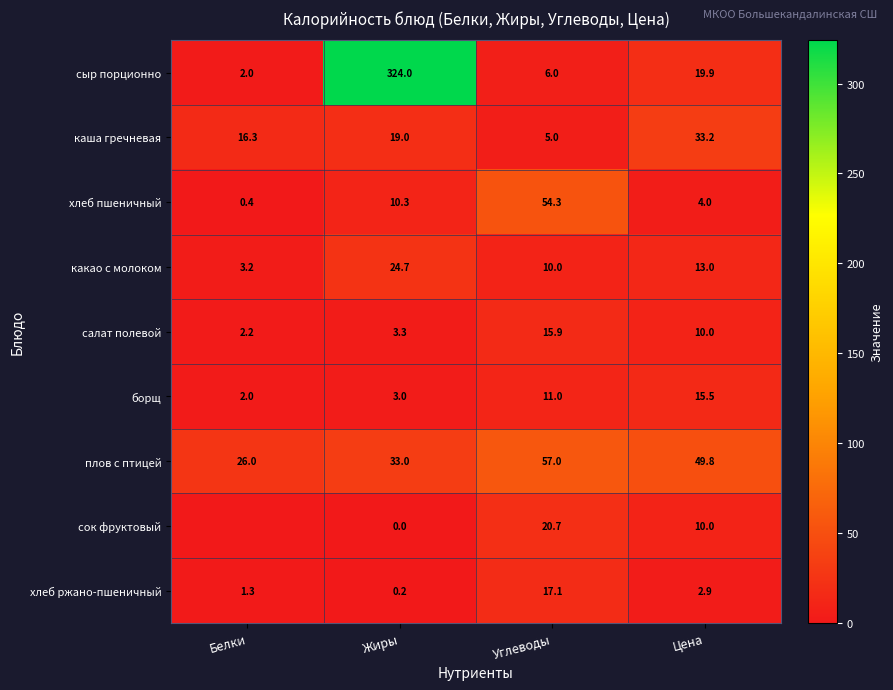

Is it true that какао с молоком equals 22.6 at Цена?

False